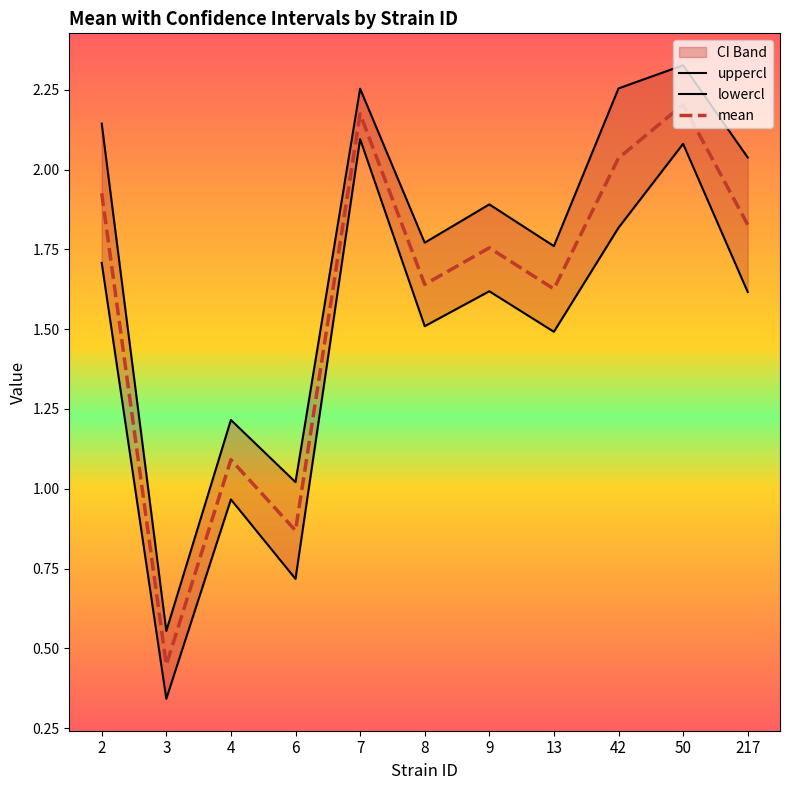

Where does the mean series first go above 1?

2